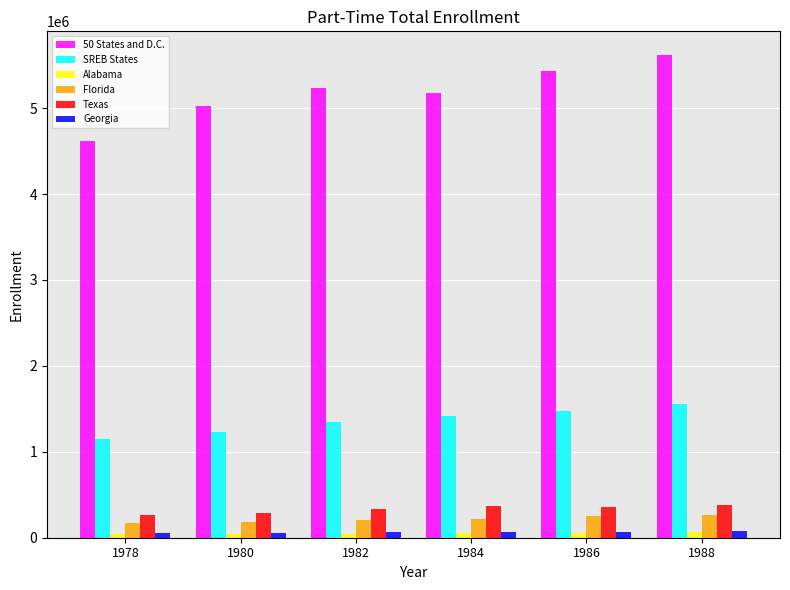

What is the value of the 50 States and D.C. bar at the 3rd from the left?

5235243